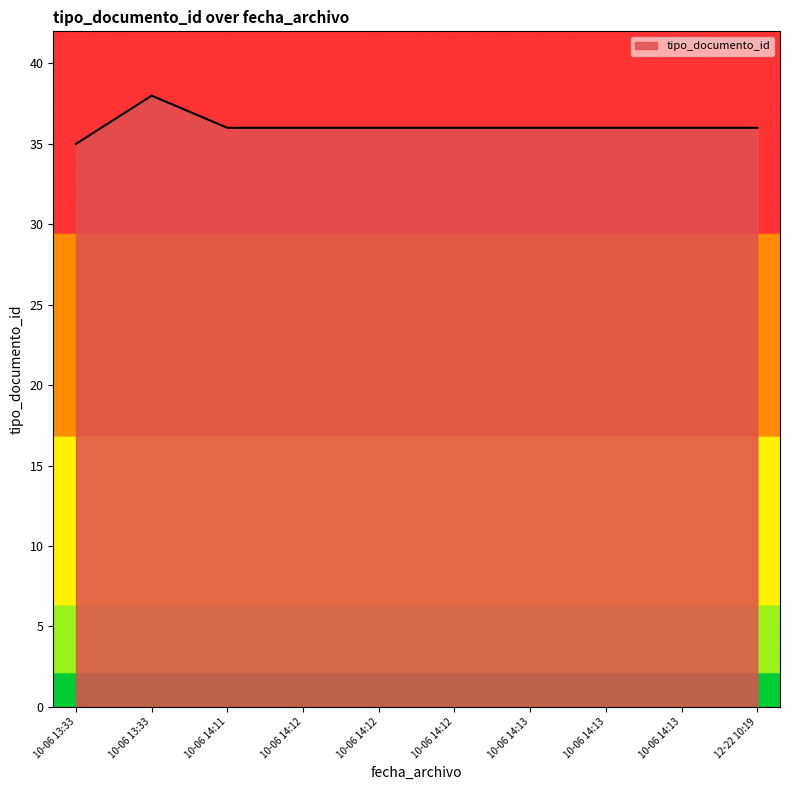

At which label does the data first exceed 36?

10-06 13:33